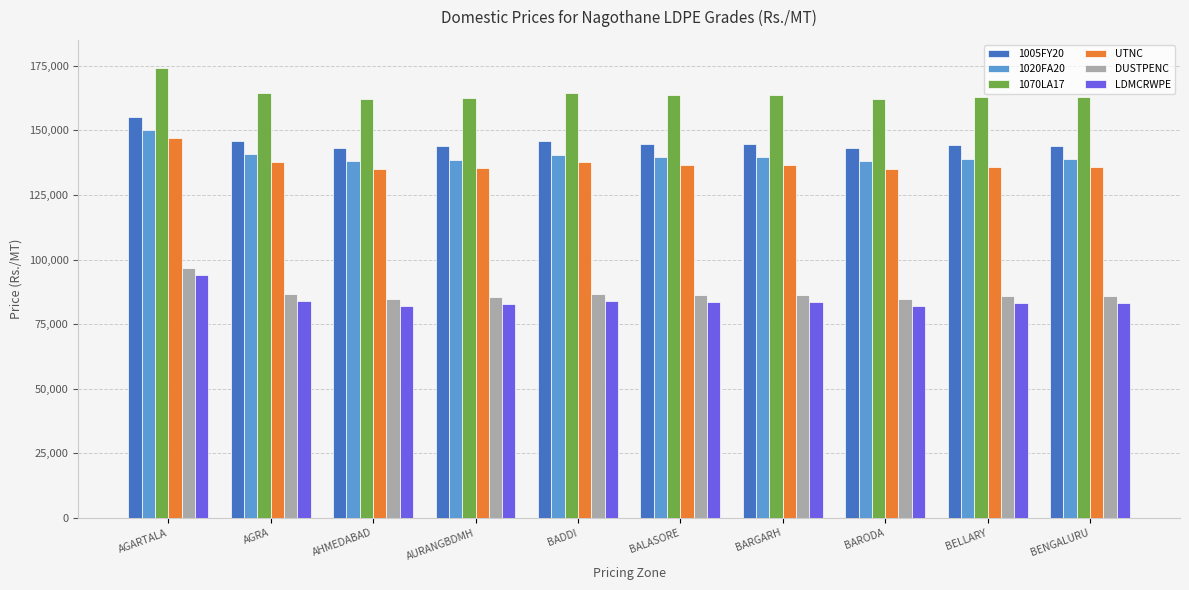

What is the difference between the highest and lowest values at BARGARH?

80130